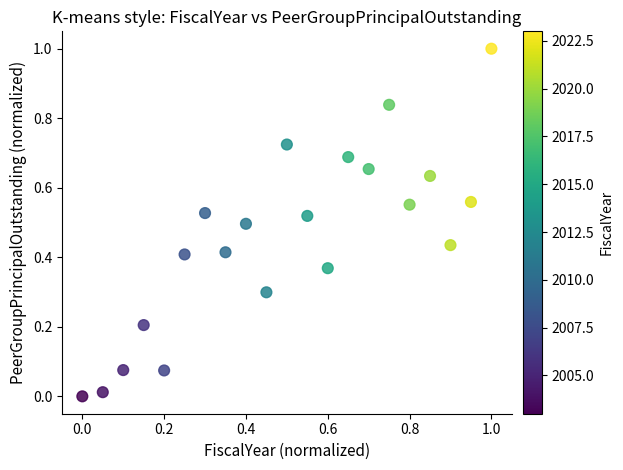

What is the range of Y values (max minus min)?

1.0